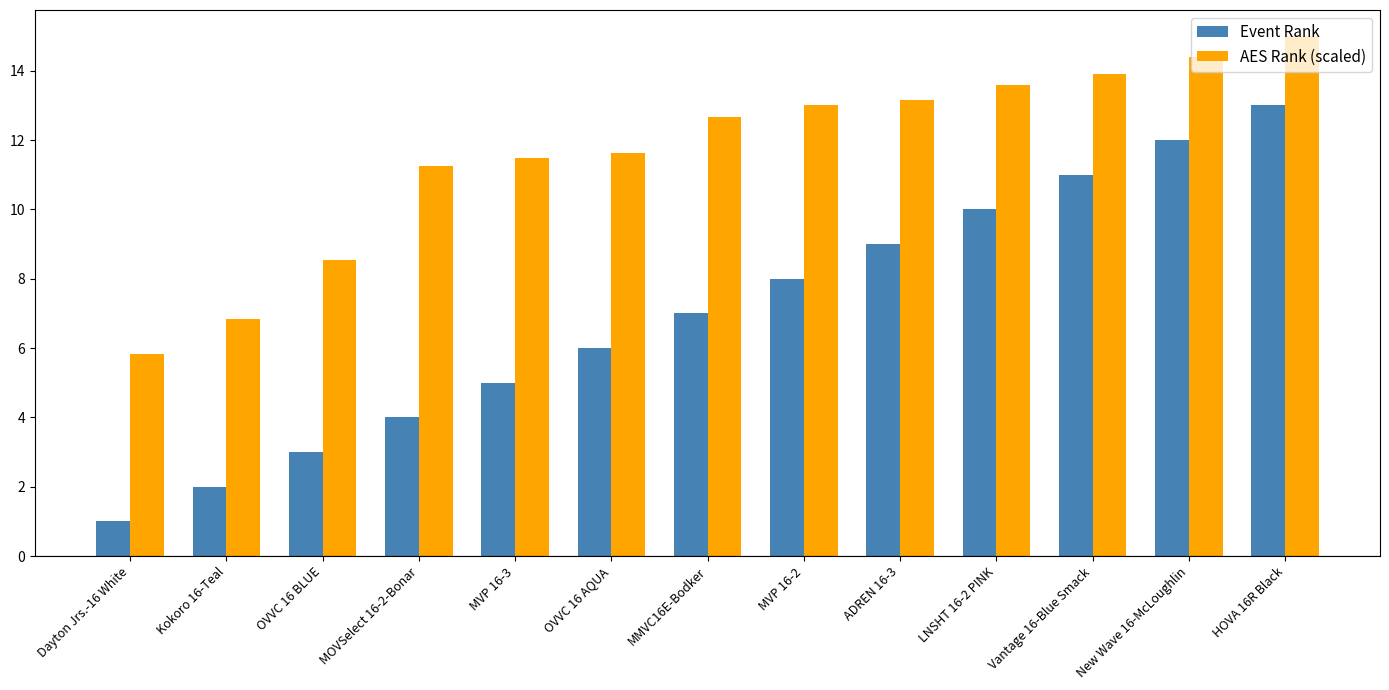

How many series are shown in this chart?

2